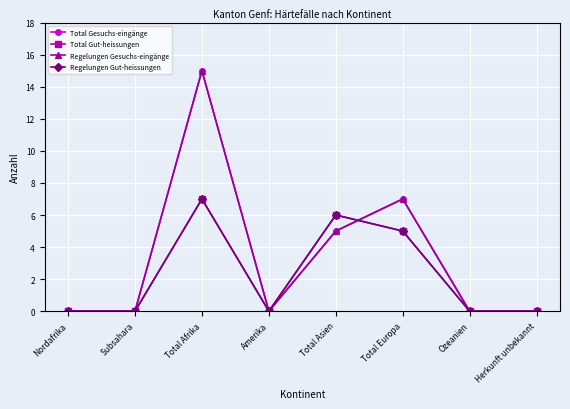

Does the chart have visible grid lines?

Yes